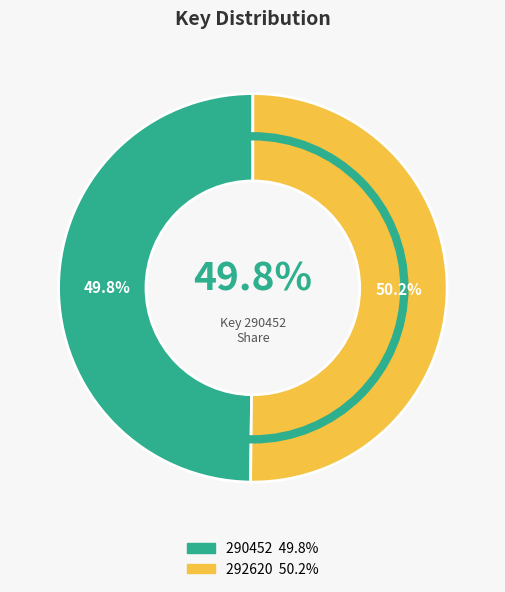

True or false: 292620 accounts for 58% of the total.

False